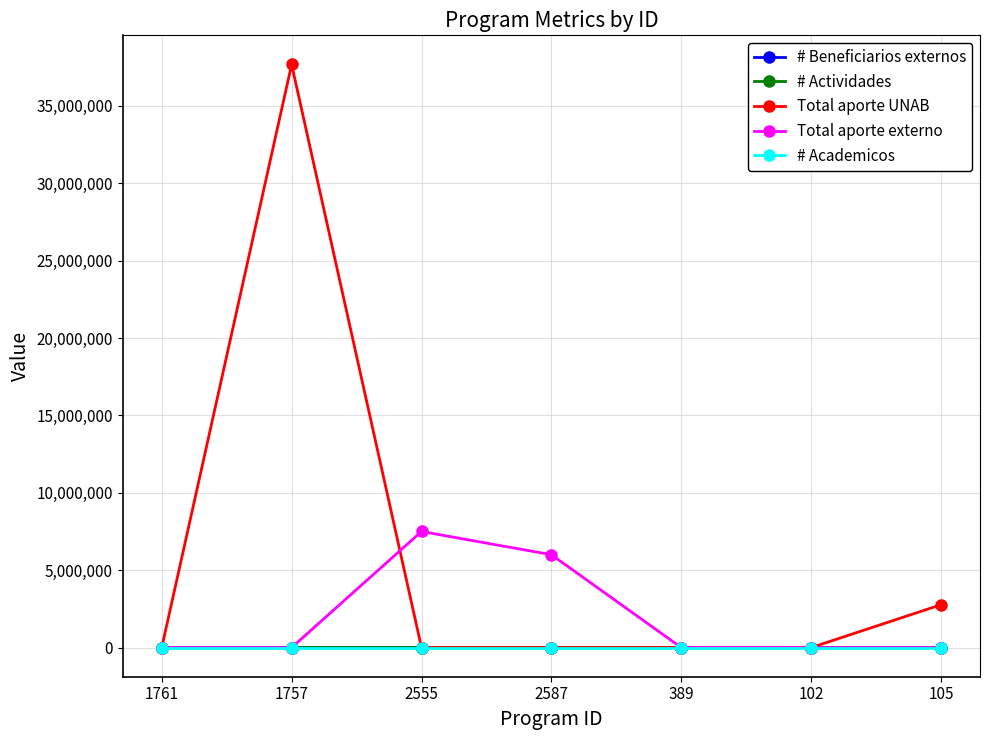

What value does the # Actividades series have at 2555?

1